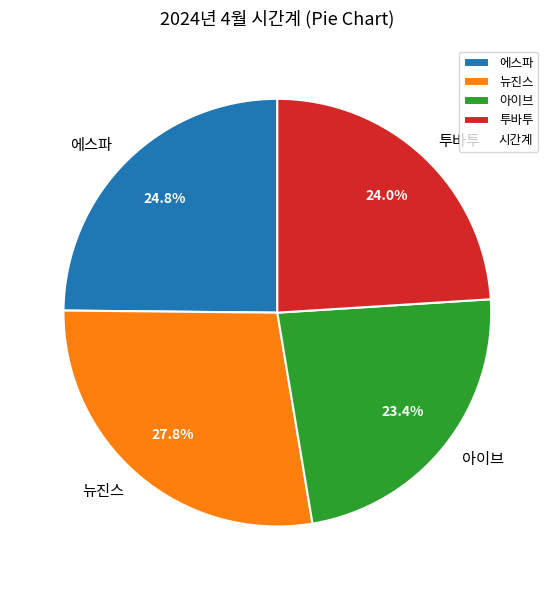

Between 투바투 and 아이브, which is larger?

투바투